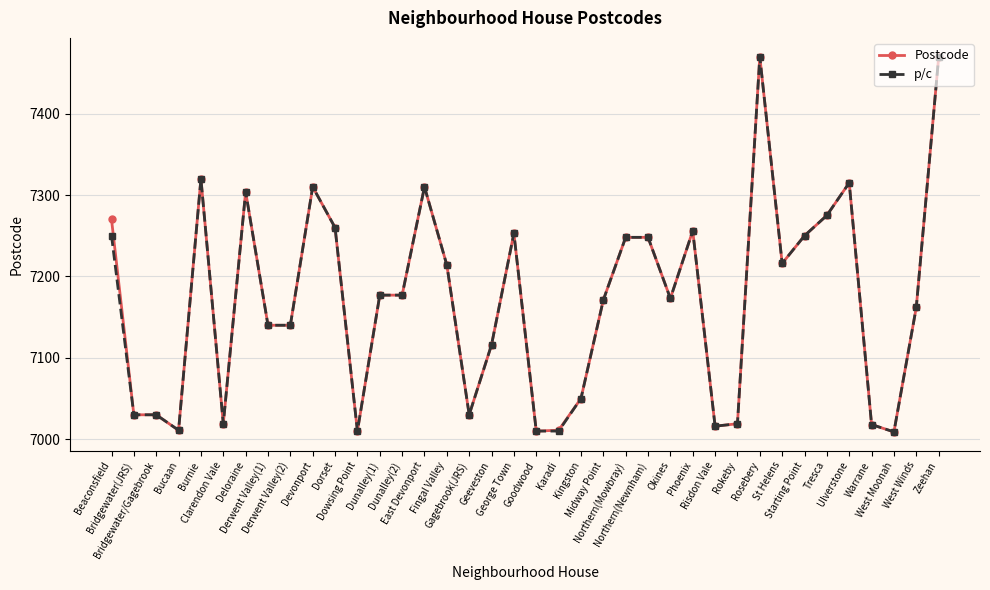

True or false: p/c has more than 1 points higher than both neighbors.

True